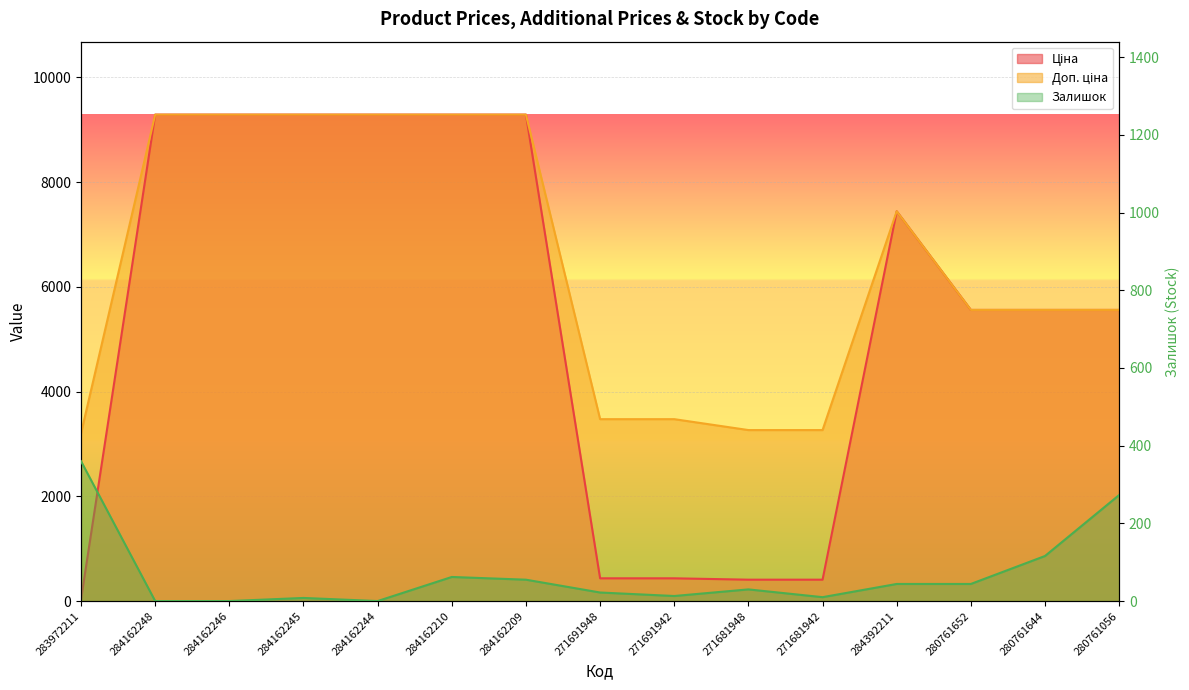

At which label does Залишок first exceed 30?

283972211